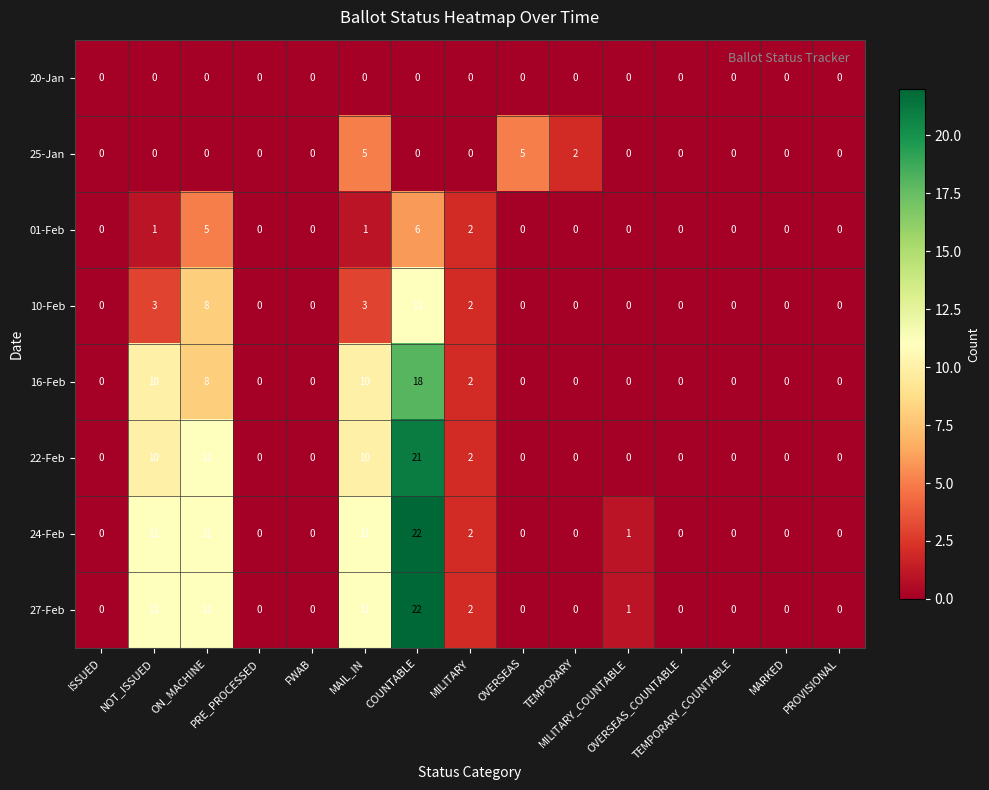

What is the difference between the maximum and minimum values in the 01-Feb series?

6